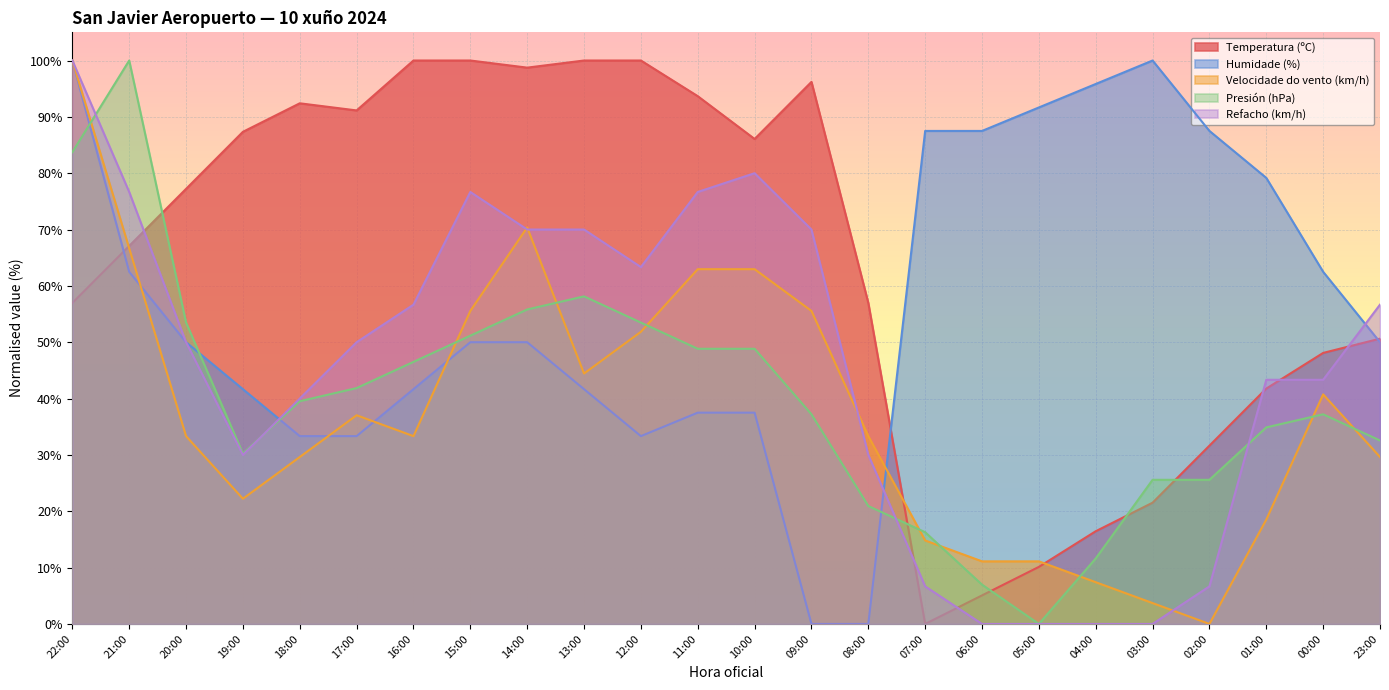

How many lines are shown in the chart?

5